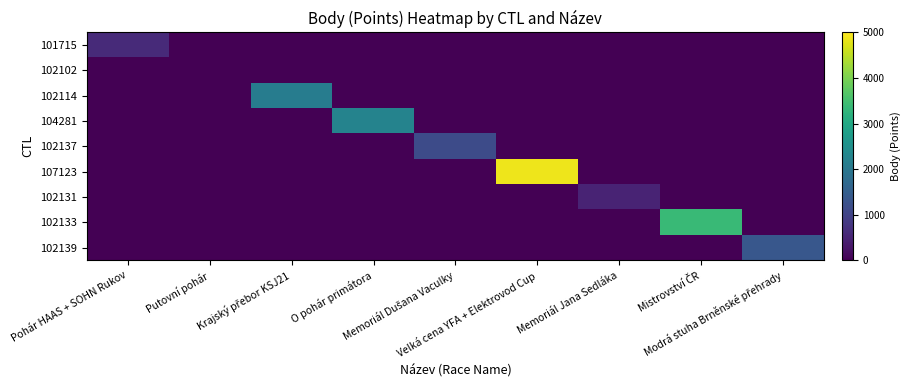

Reading right to left, transcribe all the data shown in this chart.

101715: Modrá stuha Brněnské přehrady=0	Mistrovství ČR=0	Memoriál Jana Sedláka=0	Velká cena YFA + Elektrovod Cup=0	Memoriál Dušana Vaculky=0	O pohár primátora=0	Krajský přebor KSJ21=0	Putovní pohár=0	Pohár HAAS + SOHN Rukov=601
102102: Modrá stuha Brněnské přehrady=0	Mistrovství ČR=0	Memoriál Jana Sedláka=0	Velká cena YFA + Elektrovod Cup=0	Memoriál Dušana Vaculky=0	O pohár primátora=0	Krajský přebor KSJ21=0	Putovní pohár=0	Pohár HAAS + SOHN Rukov=0
102114: Modrá stuha Brněnské přehrady=0	Mistrovství ČR=0	Memoriál Jana Sedláka=0	Velká cena YFA + Elektrovod Cup=0	Memoriál Dušana Vaculky=0	O pohár primátora=0	Krajský přebor KSJ21=2108	Putovní pohár=0	Pohár HAAS + SOHN Rukov=0
104281: Modrá stuha Brněnské přehrady=0	Mistrovství ČR=0	Memoriál Jana Sedláka=0	Velká cena YFA + Elektrovod Cup=0	Memoriál Dušana Vaculky=0	O pohár primátora=2239	Krajský přebor KSJ21=0	Putovní pohár=0	Pohár HAAS + SOHN Rukov=0
102137: Modrá stuha Brněnské přehrady=0	Mistrovství ČR=0	Memoriál Jana Sedláka=0	Velká cena YFA + Elektrovod Cup=0	Memoriál Dušana Vaculky=1142	O pohár primátora=0	Krajský přebor KSJ21=0	Putovní pohár=0	Pohár HAAS + SOHN Rukov=0
107123: Modrá stuha Brněnské přehrady=0	Mistrovství ČR=0	Memoriál Jana Sedláka=0	Velká cena YFA + Elektrovod Cup=4880	Memoriál Dušana Vaculky=0	O pohár primátora=0	Krajský přebor KSJ21=0	Putovní pohár=0	Pohár HAAS + SOHN Rukov=0
102131: Modrá stuha Brněnské přehrady=0	Mistrovství ČR=0	Memoriál Jana Sedláka=494	Velká cena YFA + Elektrovod Cup=0	Memoriál Dušana Vaculky=0	O pohár primátora=0	Krajský přebor KSJ21=0	Putovní pohár=0	Pohár HAAS + SOHN Rukov=0
102133: Modrá stuha Brněnské přehrady=0	Mistrovství ČR=3380	Memoriál Jana Sedláka=0	Velká cena YFA + Elektrovod Cup=0	Memoriál Dušana Vaculky=0	O pohár primátora=0	Krajský přebor KSJ21=0	Putovní pohár=0	Pohár HAAS + SOHN Rukov=0
102139: Modrá stuha Brněnské přehrady=1356	Mistrovství ČR=0	Memoriál Jana Sedláka=0	Velká cena YFA + Elektrovod Cup=0	Memoriál Dušana Vaculky=0	O pohár primátora=0	Krajský přebor KSJ21=0	Putovní pohár=0	Pohár HAAS + SOHN Rukov=0